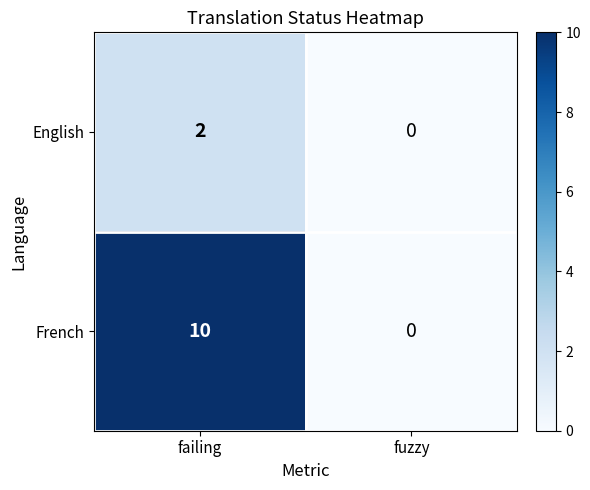

How many distinct data groups are displayed?

2